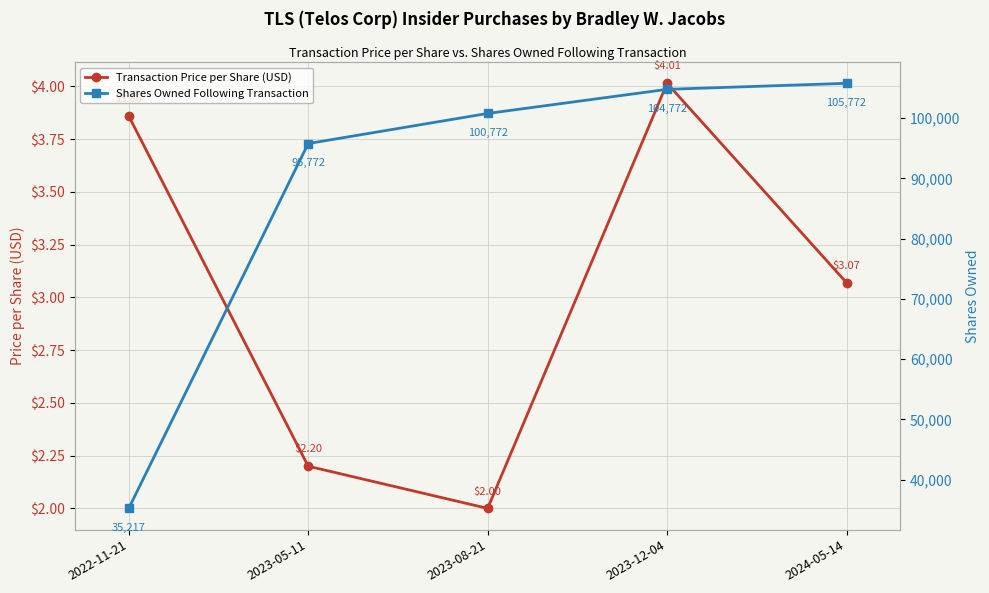

What is the highest value of the Transaction Price per Share (USD) series?

4.0